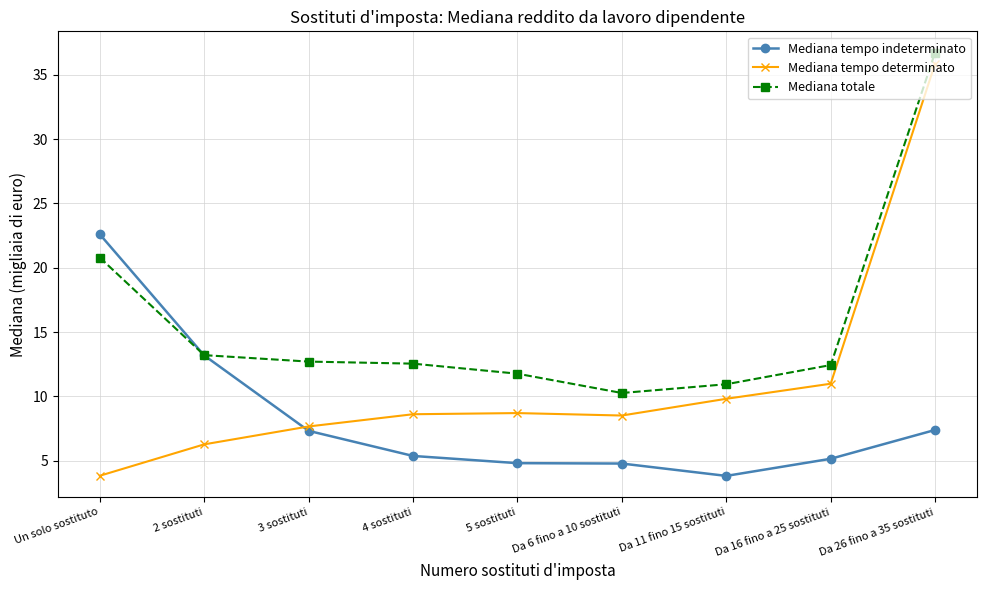

At how many categories does at least one series exceed 14?

2